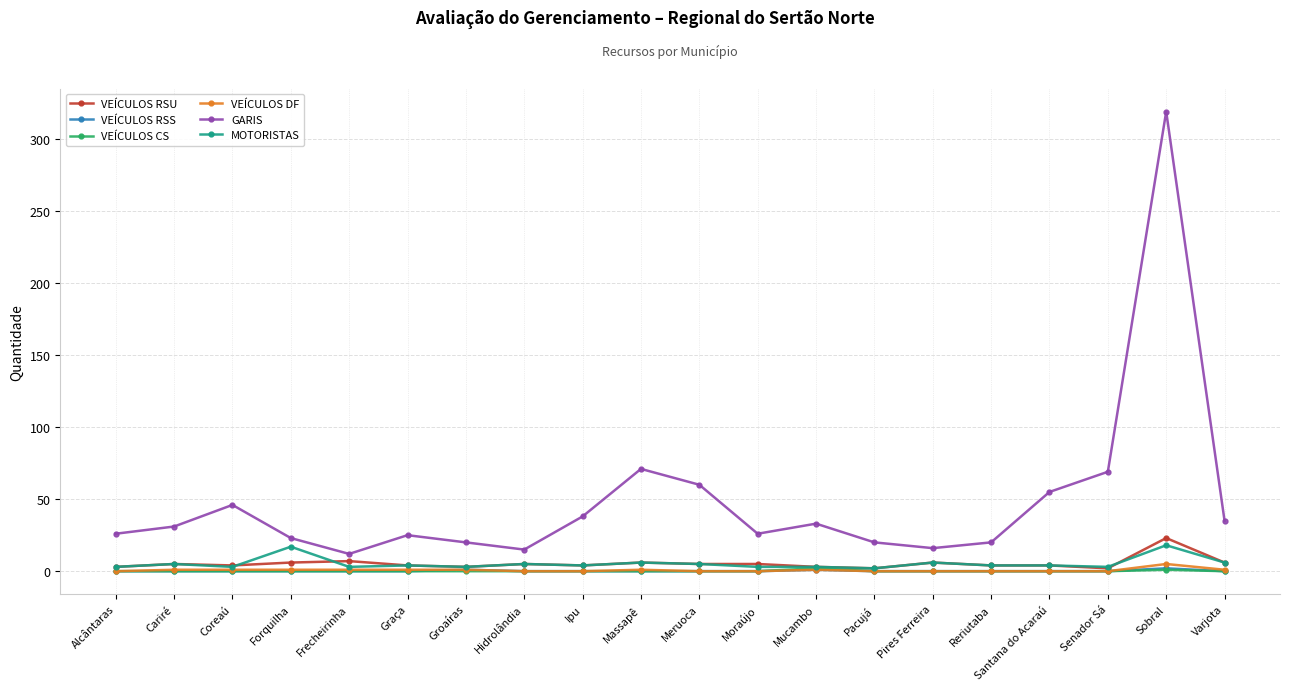

Is the value of VEÍCULOS RSU at Alcântaras greater than the value of VEÍCULOS RSS at Meruoca?

Yes